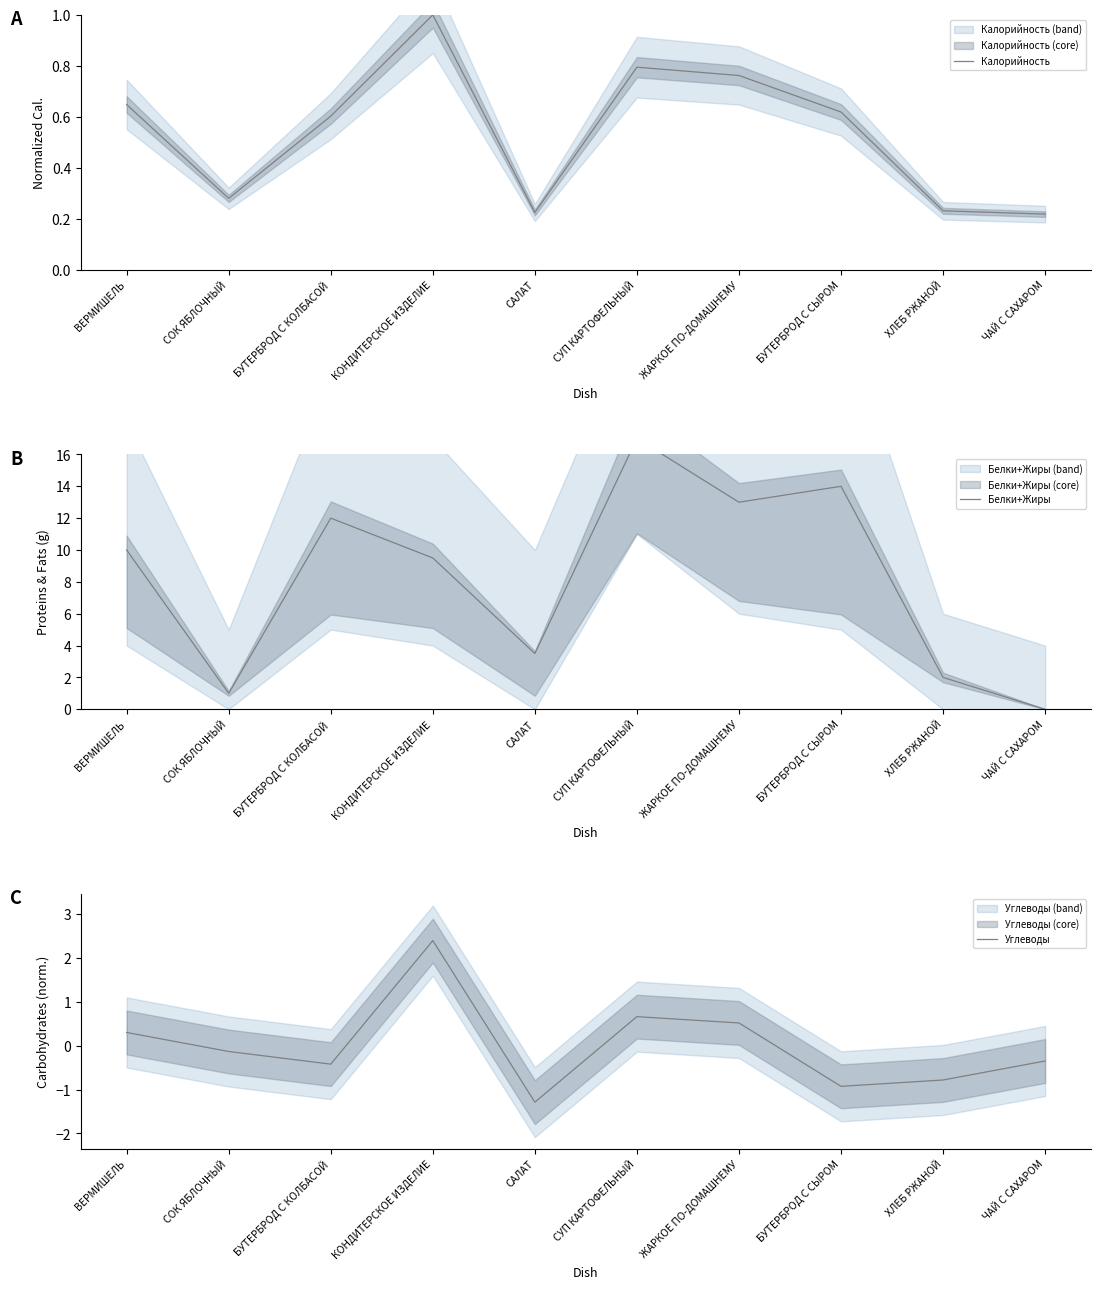

Which category has the highest value in the Калорийность series?

КОНДИТЕРСКОЕ ИЗДЕЛИЕ